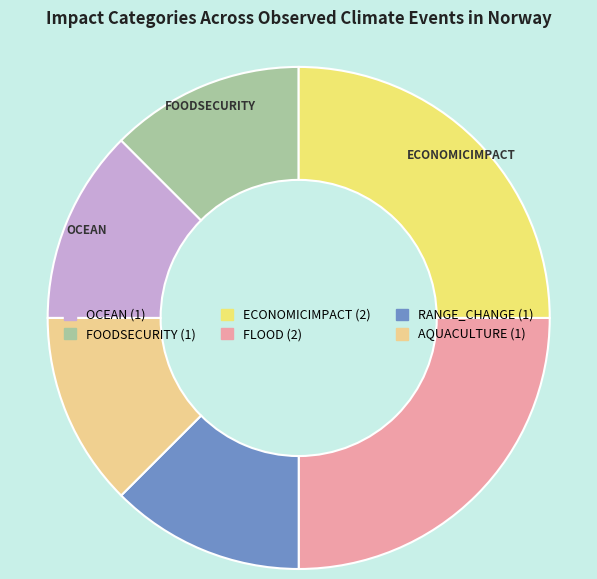

Is there any slice that represents more than half of the pie?

No